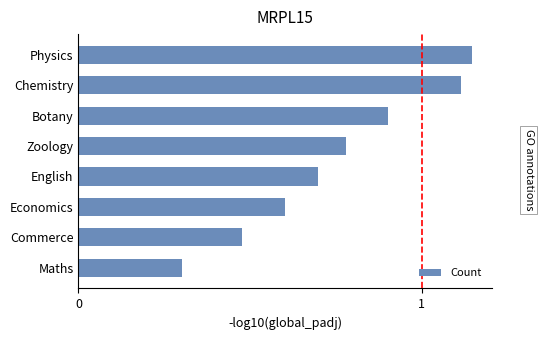

Is it true that the value at English is 0.7?

True